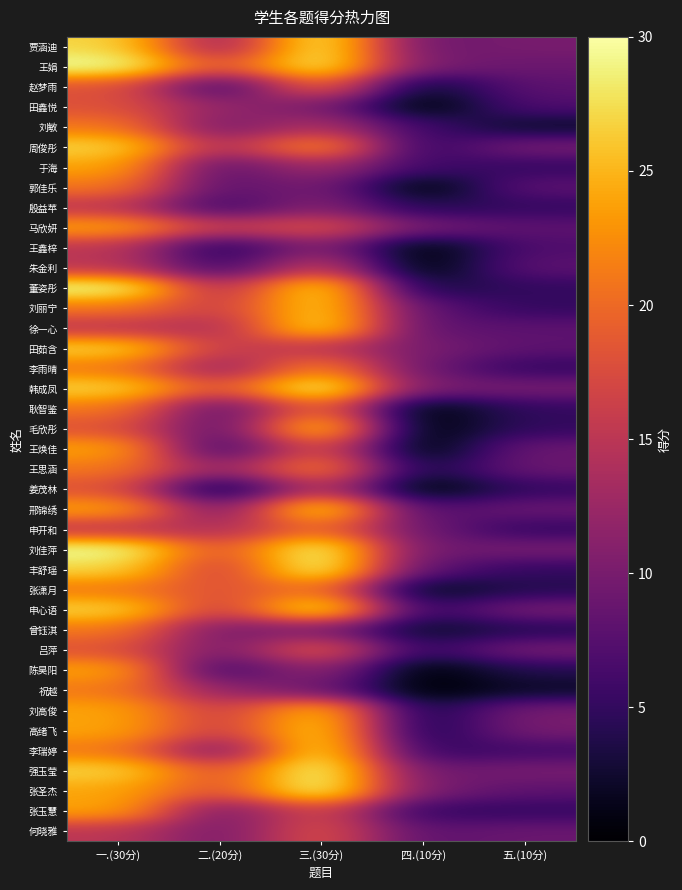

Which series has the largest range (max minus min)?

董姿彤